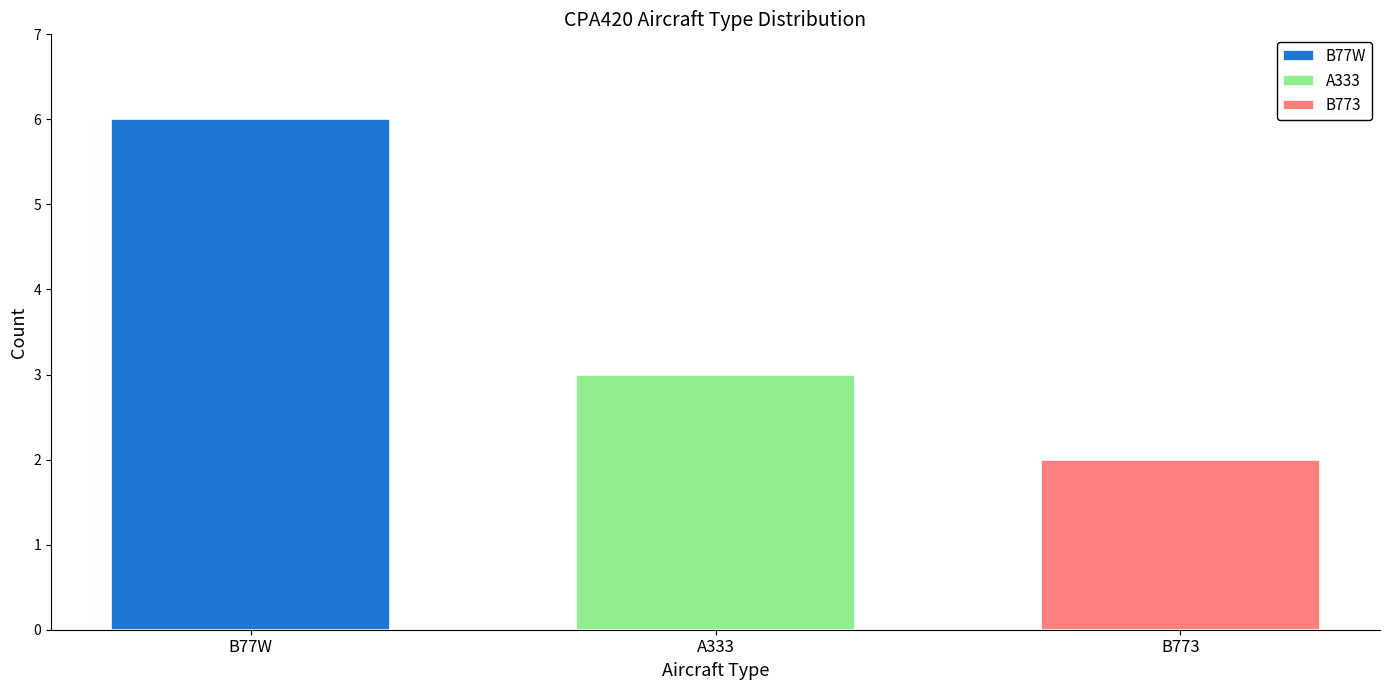

What is the highest value of the B77W series?

6